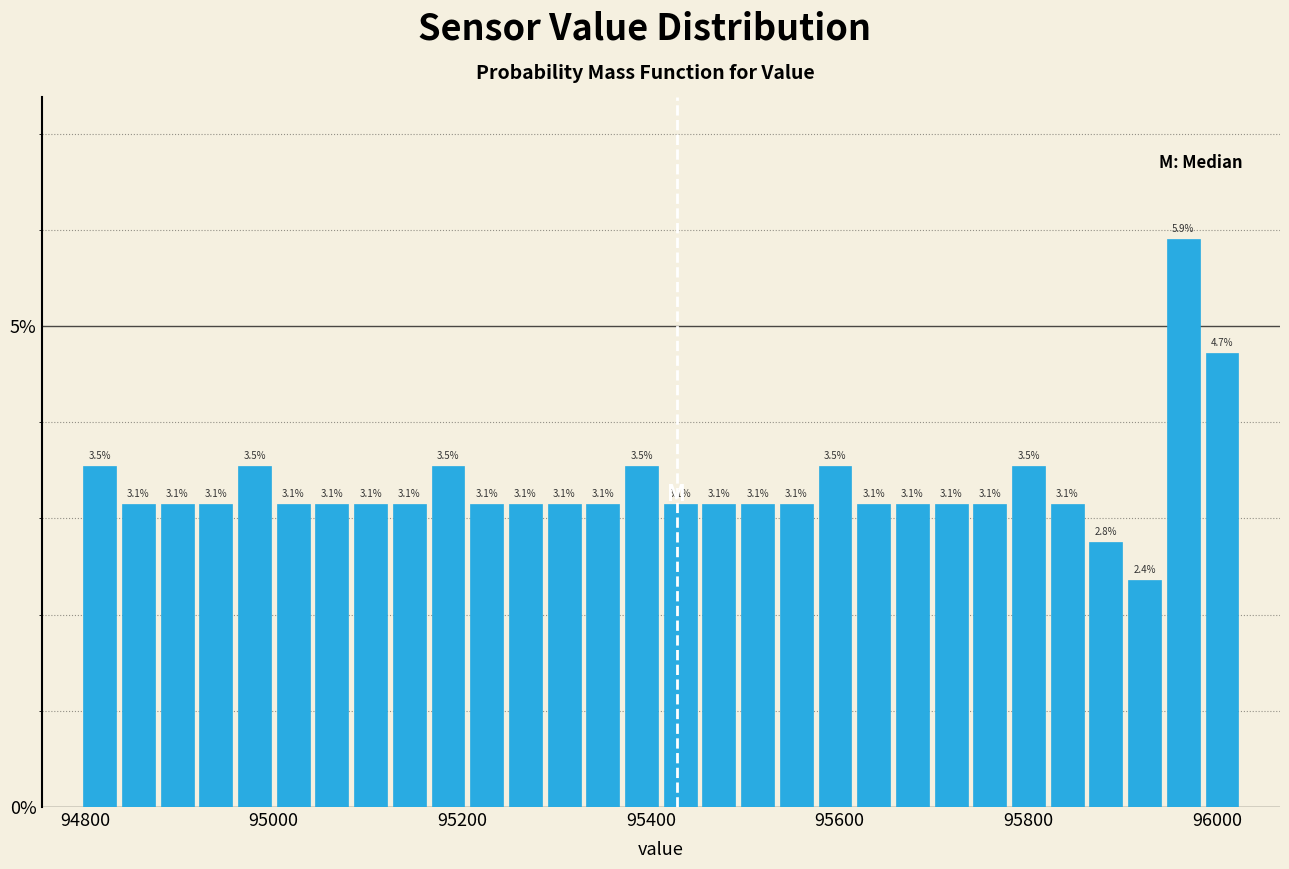

Read against the x-axis, roughly where is the centre of the tallest bar?

95960